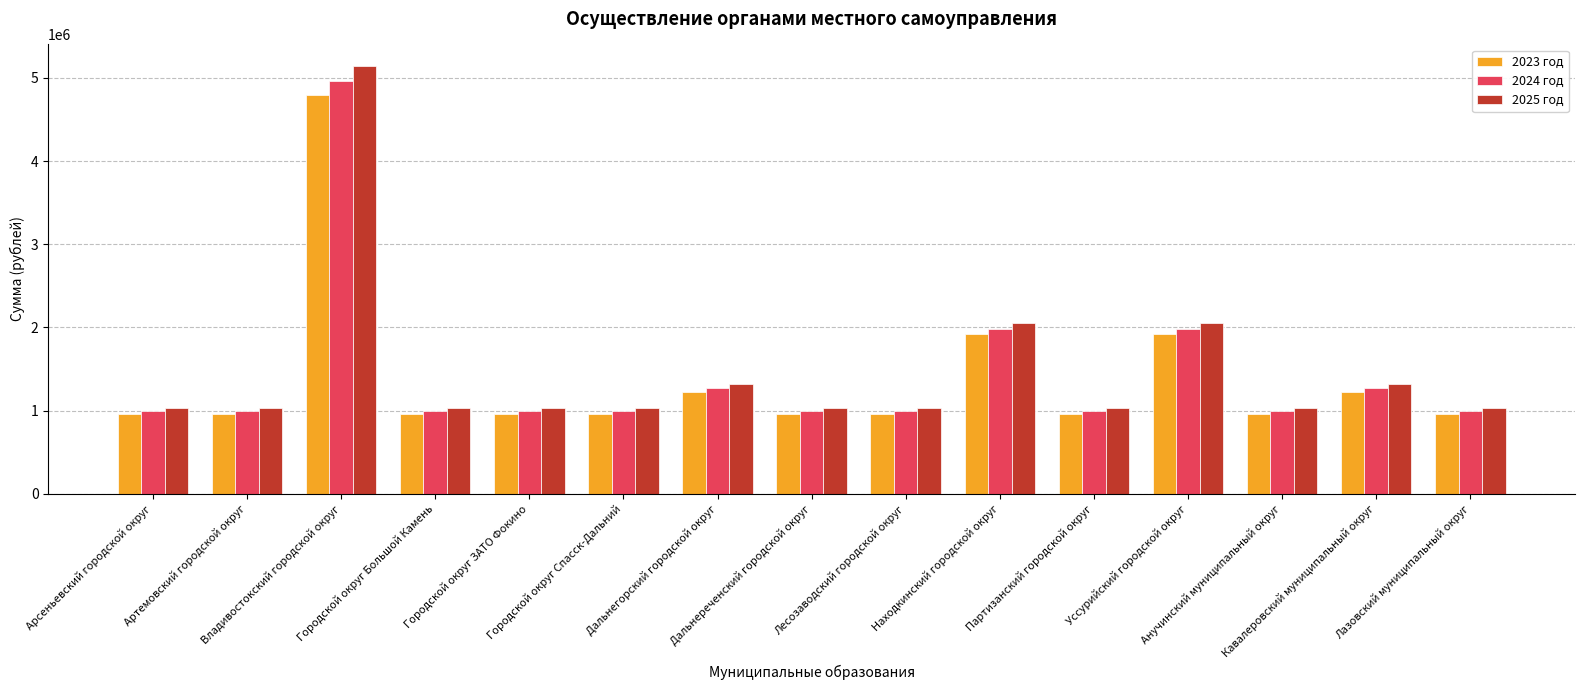

Which series has the widest spread of values?

2025 год